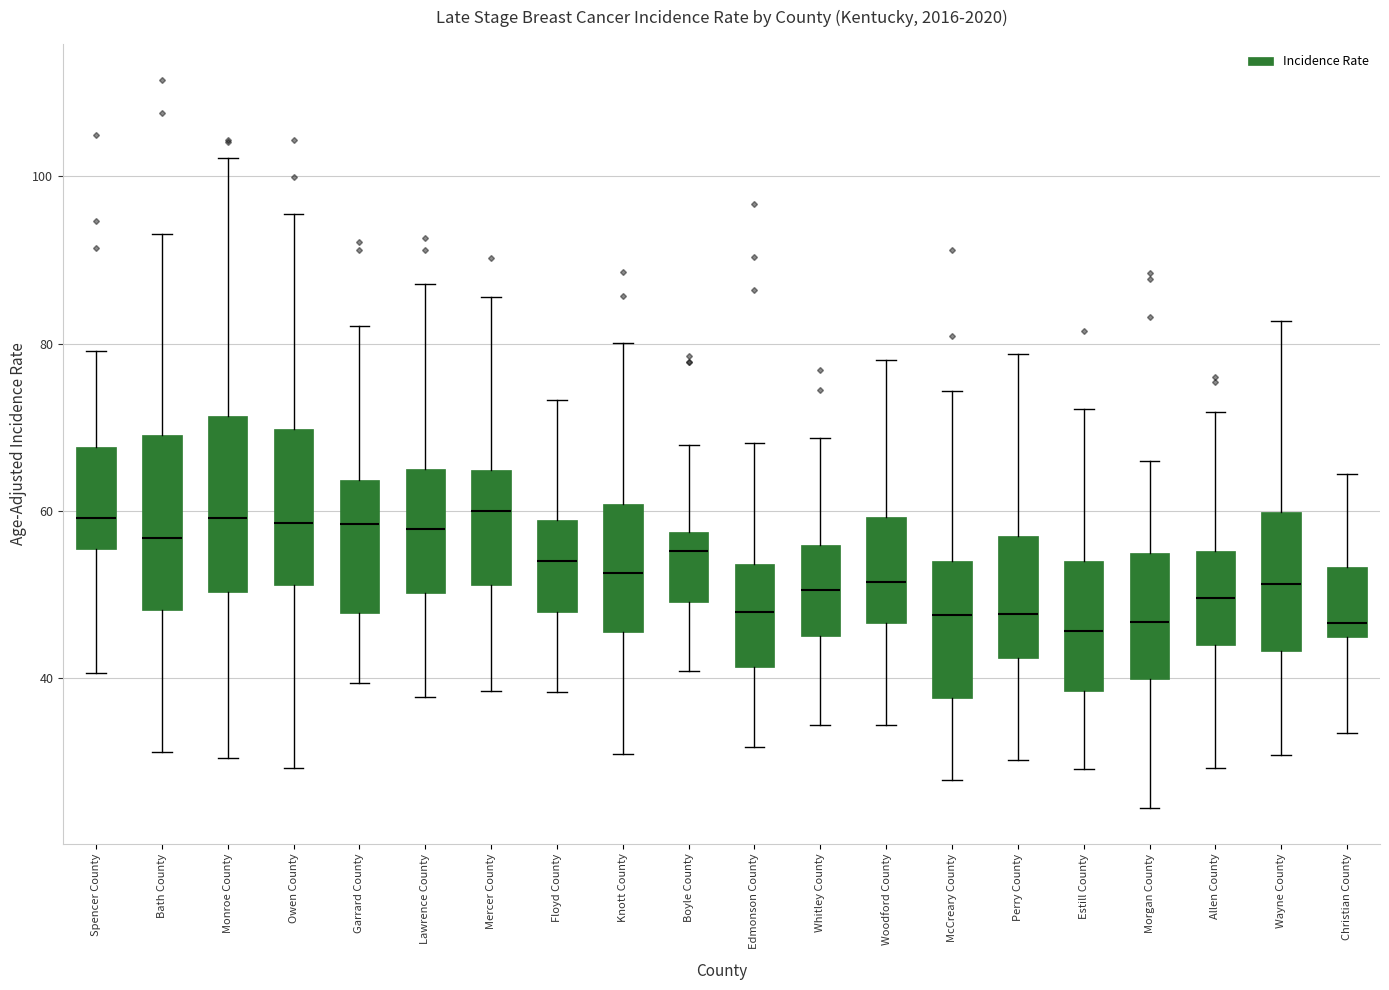

Reading left to right, transcribe this box plot: for each box, give where its median line is, the range the box spans, and where its two whiskers end, as read against the y-axis. The values are not printed on the chart, so give them approximately, as read against the axis.

Spencer County: median 60, box 56 to 68, whiskers 40 to 80
Bath County: median 56, box 48 to 70, whiskers 32 to 94
Monroe County: median 60, box 50 to 72, whiskers 30 to 102
Owen County: median 58, box 52 to 70, whiskers 30 to 96
Garrard County: median 58, box 48 to 64, whiskers 40 to 82
Lawrence County: median 58, box 50 to 64, whiskers 38 to 88
Mercer County: median 60, box 52 to 64, whiskers 38 to 86
Floyd County: median 54, box 48 to 58, whiskers 38 to 74
Knott County: median 52, box 46 to 60, whiskers 30 to 80
Boyle County: median 56, box 50 to 58, whiskers 40 to 68
Edmonson County: median 48, box 42 to 54, whiskers 32 to 68
Whitley County: median 50, box 46 to 56, whiskers 34 to 68
Woodford County: median 52, box 46 to 60, whiskers 34 to 78
McCreary County: median 48, box 38 to 54, whiskers 28 to 74
Perry County: median 48, box 42 to 58, whiskers 30 to 78
Estill County: median 46, box 38 to 54, whiskers 30 to 72
Morgan County: median 46, box 40 to 54, whiskers 24 to 66
Allen County: median 50, box 44 to 56, whiskers 30 to 72
Wayne County: median 52, box 44 to 60, whiskers 30 to 82
Christian County: median 46, box 44 to 54, whiskers 34 to 64